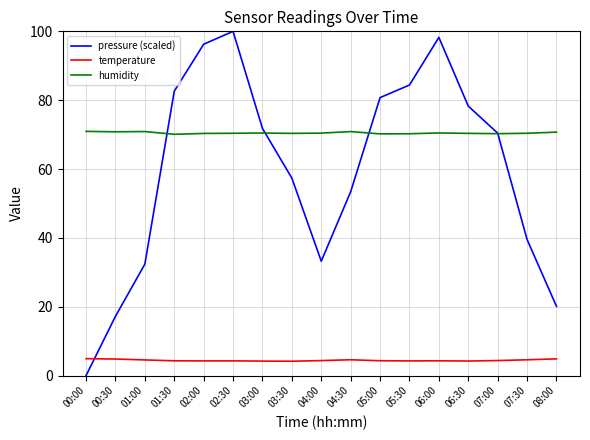

What is the difference between the highest and lowest values at 03:00?

67.6